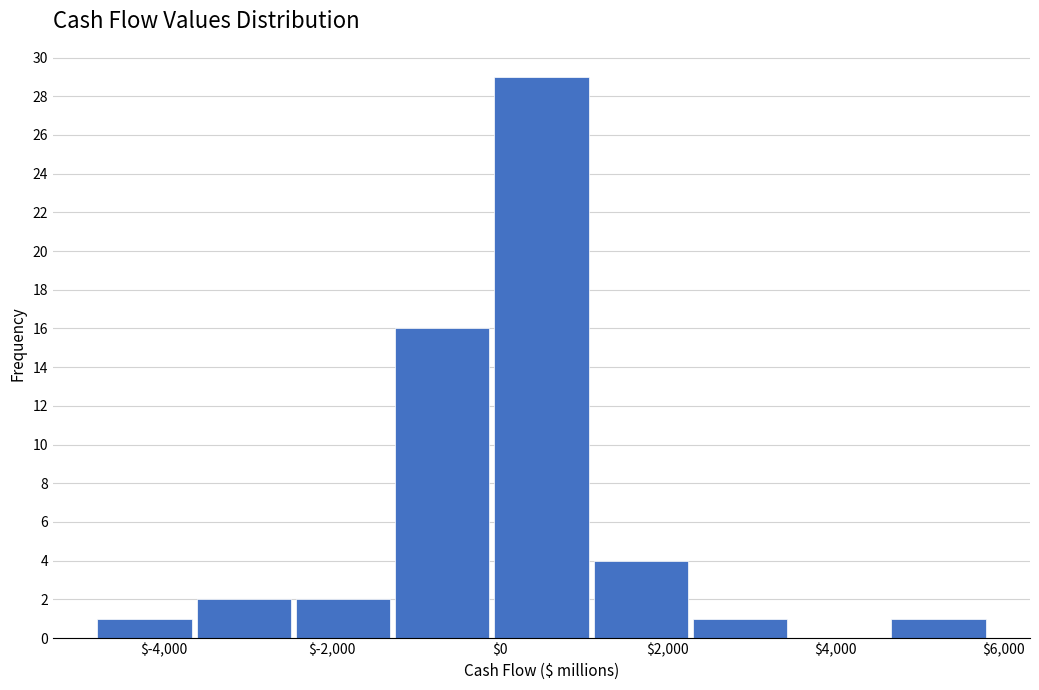

How tall is the bar that spans -3600 to -2400 on the x-axis? Neither the bar edges nor the heights are printed on the chart, so give them approximately, as read against the axes.

2